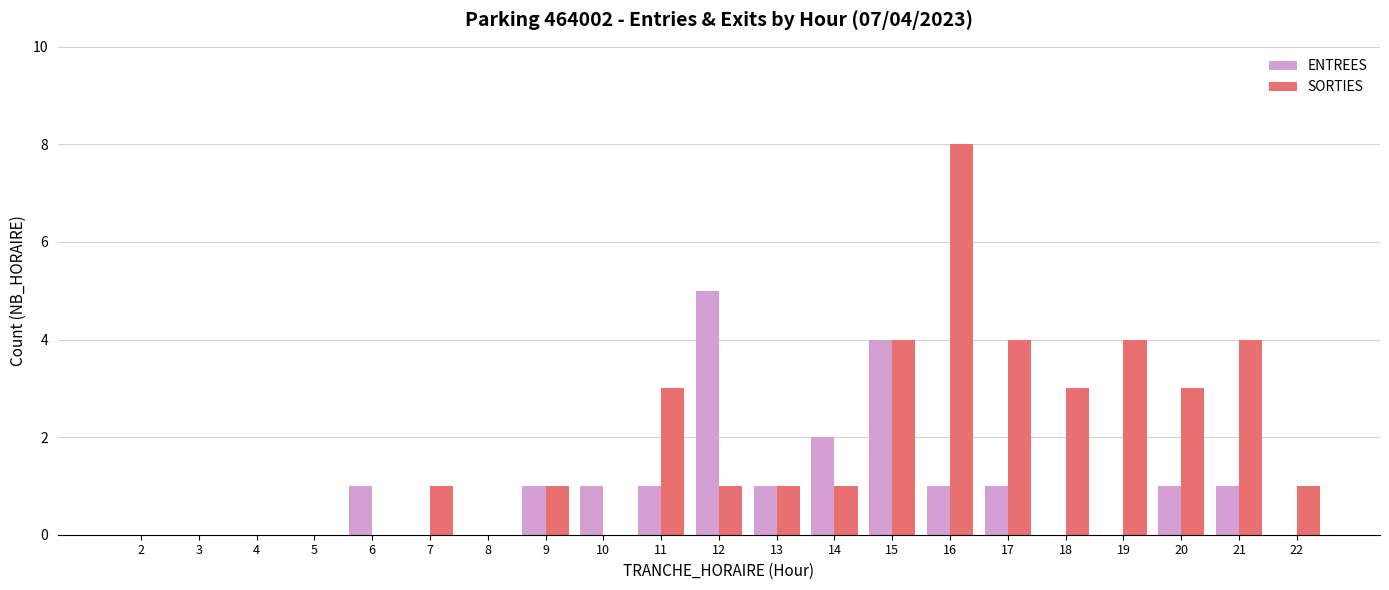

How many SORTIES values are between 0 and 3?

16